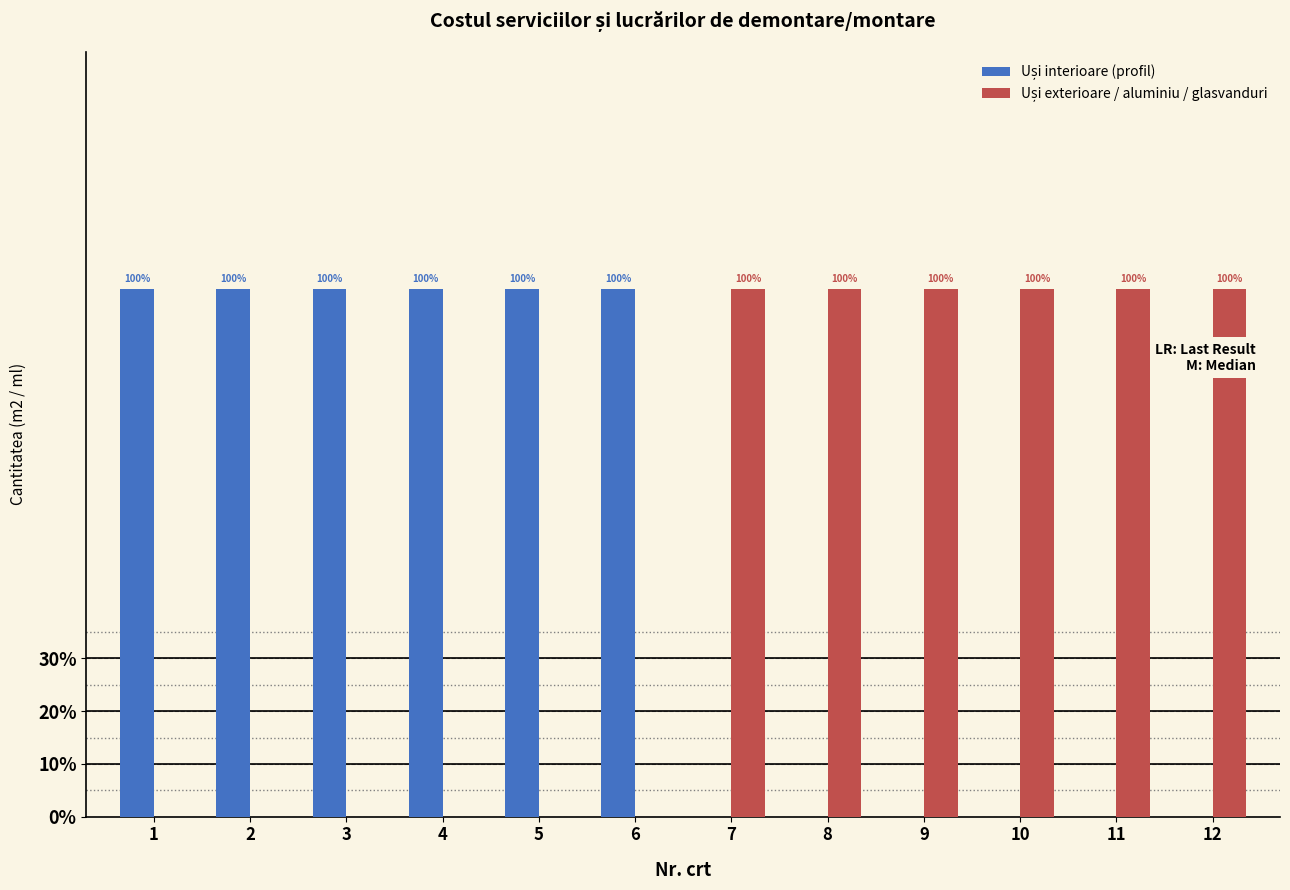

Reading left to right, list all the values displayed in this chart.

Uși interioare (profil): 1=1	2=1	3=1	4=1	5=1	6=1	7=0	8=0	9=0	10=0	11=0	12=0
Uși exterioare / aluminiu / glasvanduri: 1=0	2=0	3=0	4=0	5=0	6=0	7=1	8=1	9=1	10=1	11=1	12=1